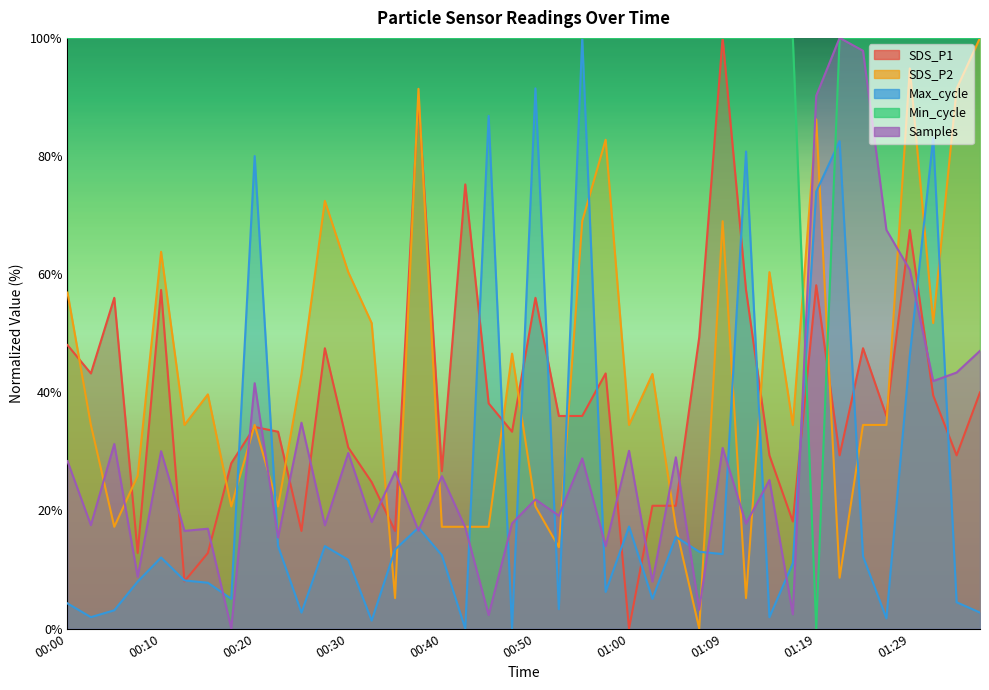

Is it true that SDS_P2 equals 68.1 at 00:15?

False